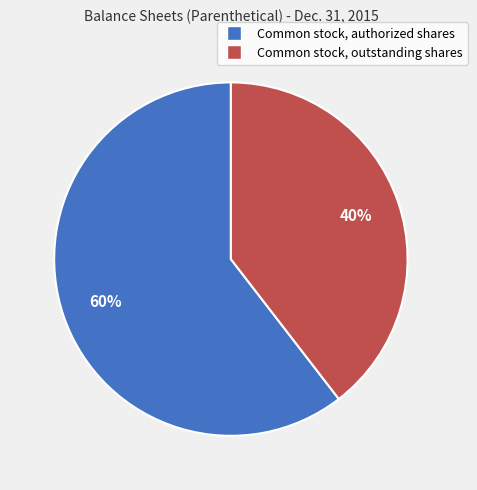

Rank the categories by value from lowest to highest.

Common stock, outstanding shares, Common stock, authorized shares